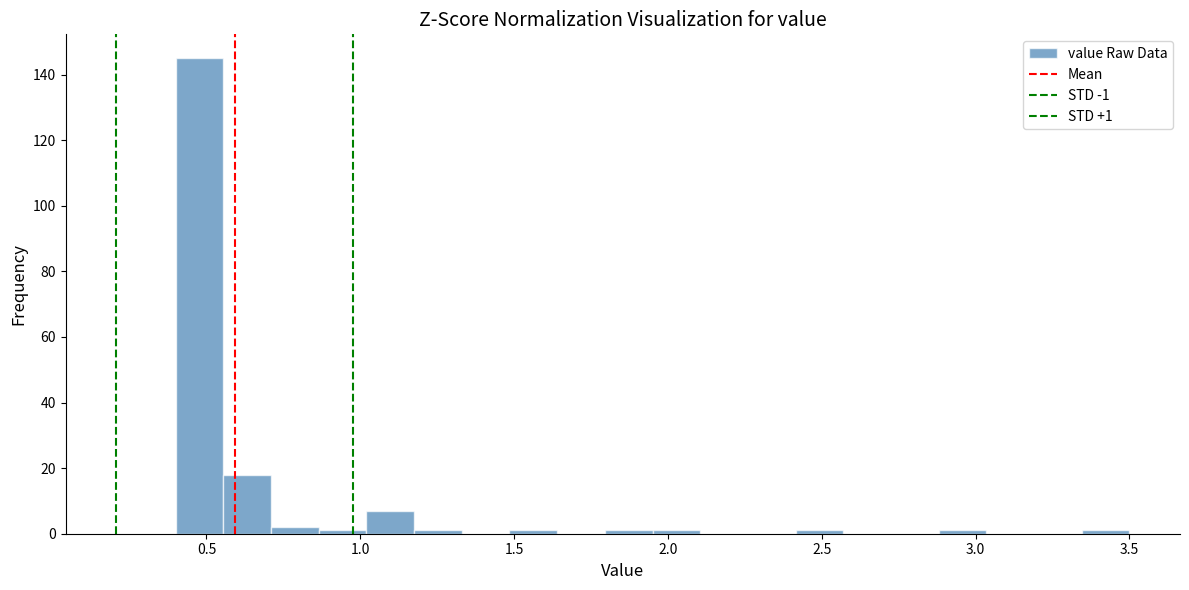

Around what value on the x-axis is the tallest bar? Give the approximate position of its centre, as read against the axis.

0.50